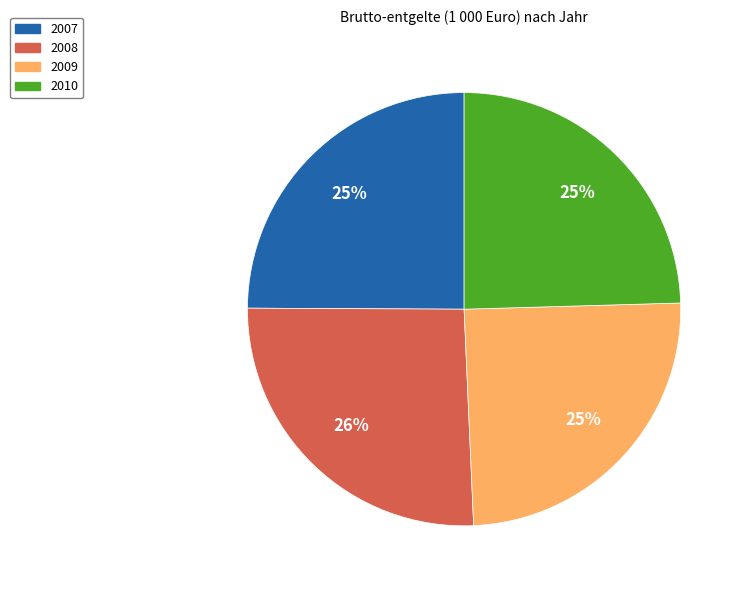

To the nearest percent, what percentage of the pie is 2010?

25%